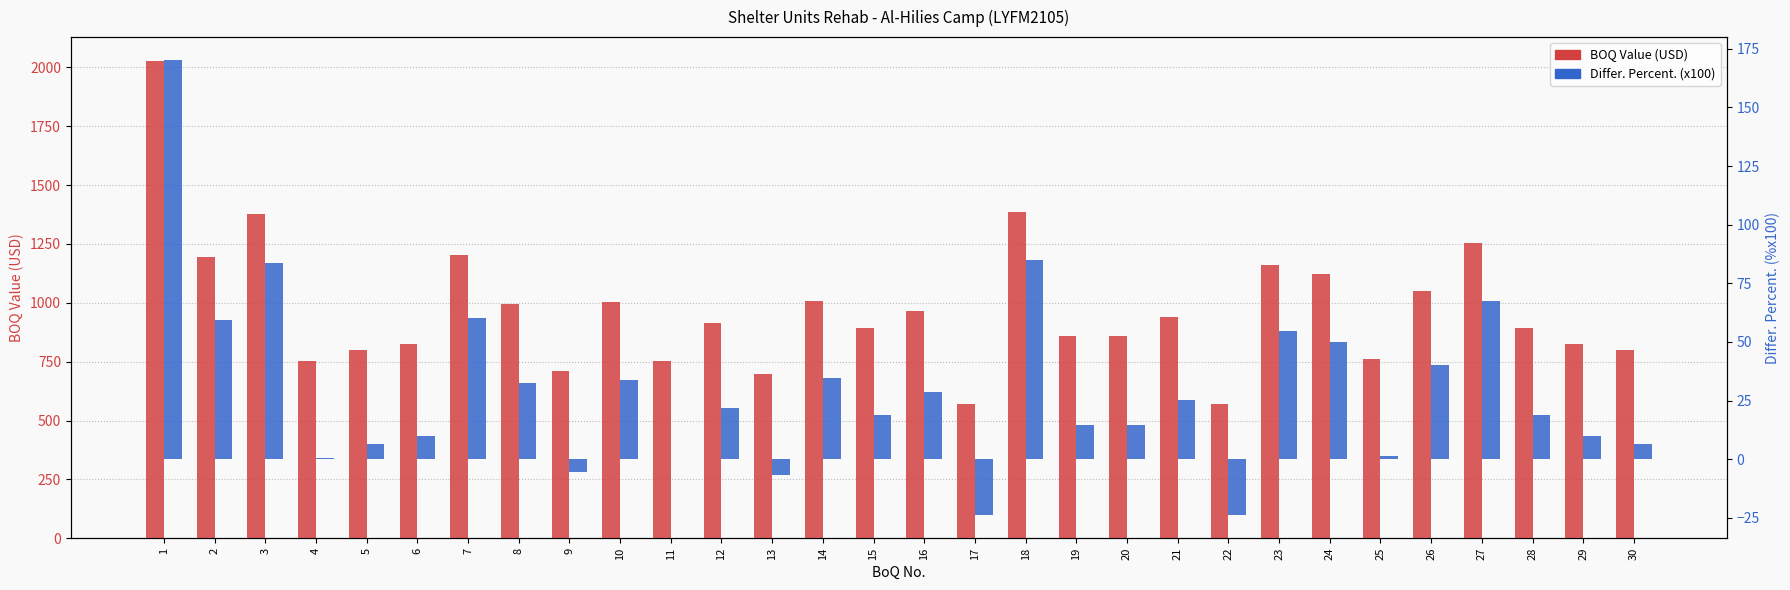

The value of Differ. Percent. (x100) at 30 is 6.4. True or false?

True